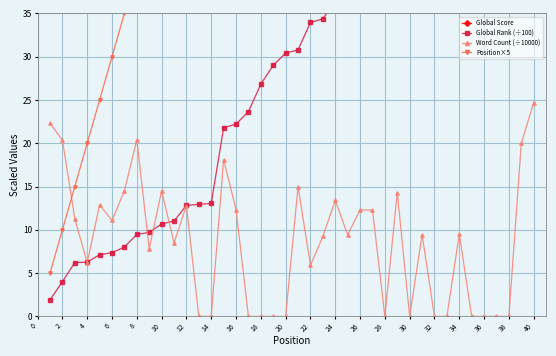

Reading left to right, transcribe all the data shown in this chart.

Global Score: 1452.0	832.0	584.0	577.0	522.0	507.0	461.0	396.0	386.0	354.0	345.0	296.0	293.0	291.0	171.0	166.0	152.0	140.0	130.0	123.0	122.0	111.0	110.0	106.0	103.0	102.0	100.0	98.0	92.0	87.0	83.0	80.0	77.0	76.0	73.0	71.0	68.0	65.0	65.0	60.0
Global Rank (÷100): 1.9	4.0	6.2	6.3	7.1	7.4	8.0	9.5	9.7	10.7	11.0	12.8	12.9	13.1	21.8	22.2	23.7	26.8	29.0	30.4	30.8	34.0	34.4	36.5	37.4	40.3	40.8	41.2	45.2	48.5	50.4	51.7	53.5	54.1	55.0	56.9	58.5	61.1	61.2	64.2
Word Count (÷10000): 22.3	20.4	11.3	6.2	12.9	11.1	14.5	20.4	7.8	14.5	8.5	12.8	0.0	0.0	18.1	12.3	0.0	0.0	0.0	0.0	15.0	5.9	9.2	13.4	9.4	12.3	12.3	0.0	14.3	0.0	9.4	0.0	0.0	9.5	0.0	0.0	0.0	0.0	20.0	24.7
Position×5: 5.0	10.0	15.0	20.0	25.0	30.0	35.0	40.0	45.0	50.0	55.0	60.0	65.0	70.0	75.0	80.0	85.0	90.0	95.0	100.0	105.0	110.0	115.0	120.0	125.0	130.0	135.0	140.0	145.0	150.0	155.0	160.0	165.0	170.0	175.0	180.0	185.0	190.0	195.0	200.0